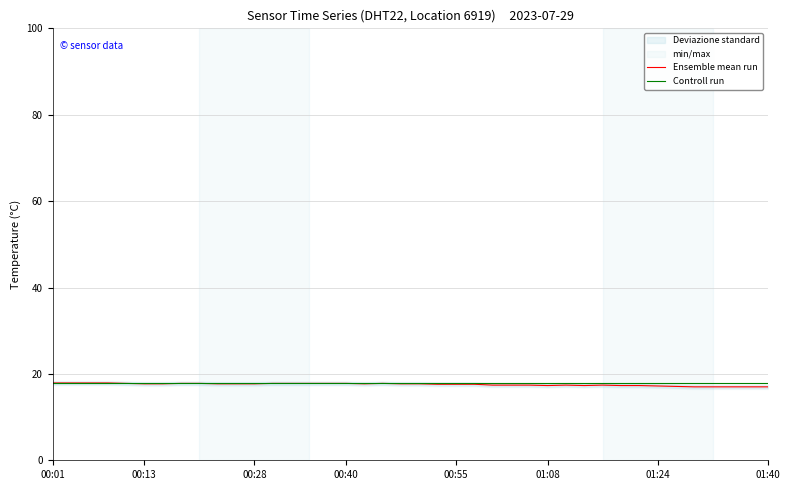

What is the value of the Ensemble mean run point at the 9th from the left?

17.8